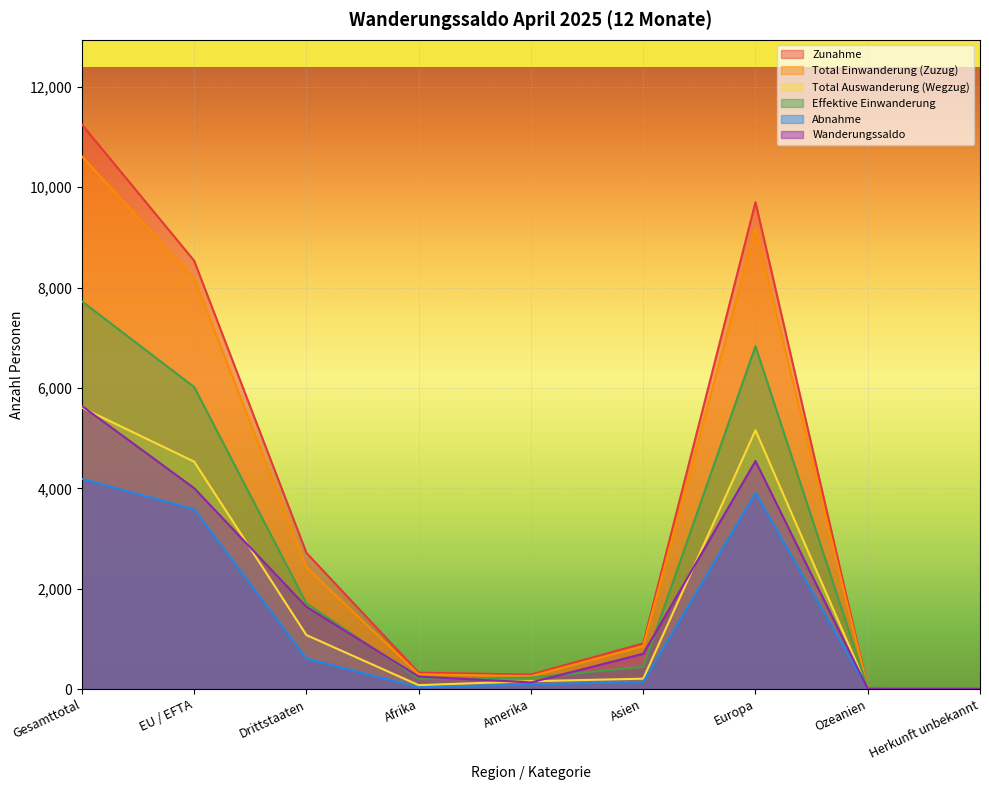

What is the total value across all series at Amerika?

1157